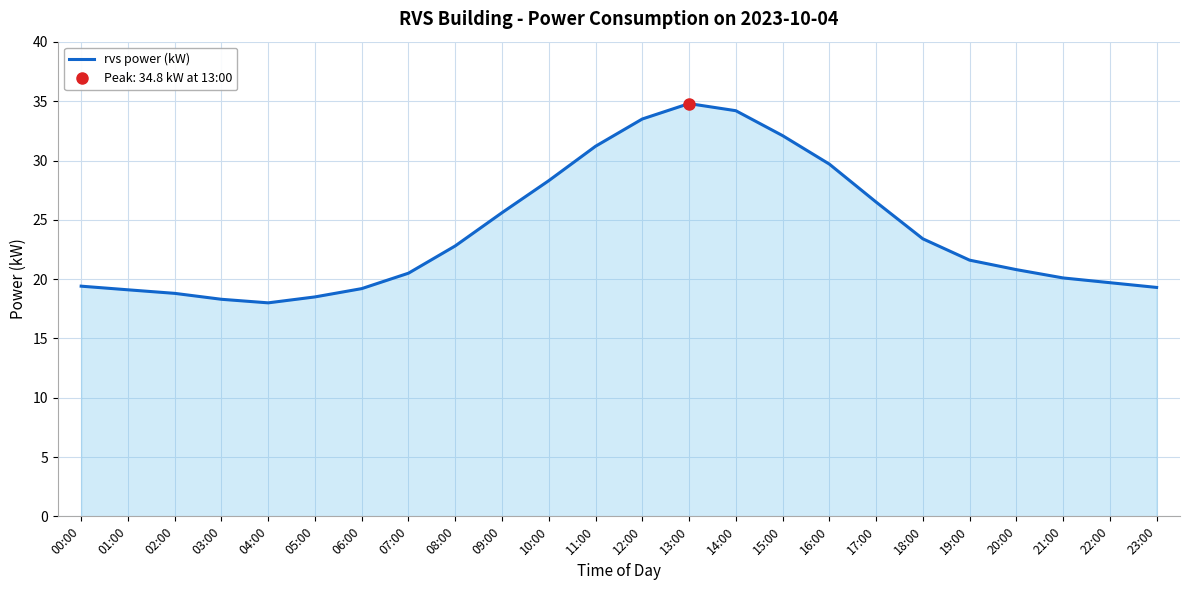

What is the ratio of the value at 16:00 to the value at 20:00?

1.4